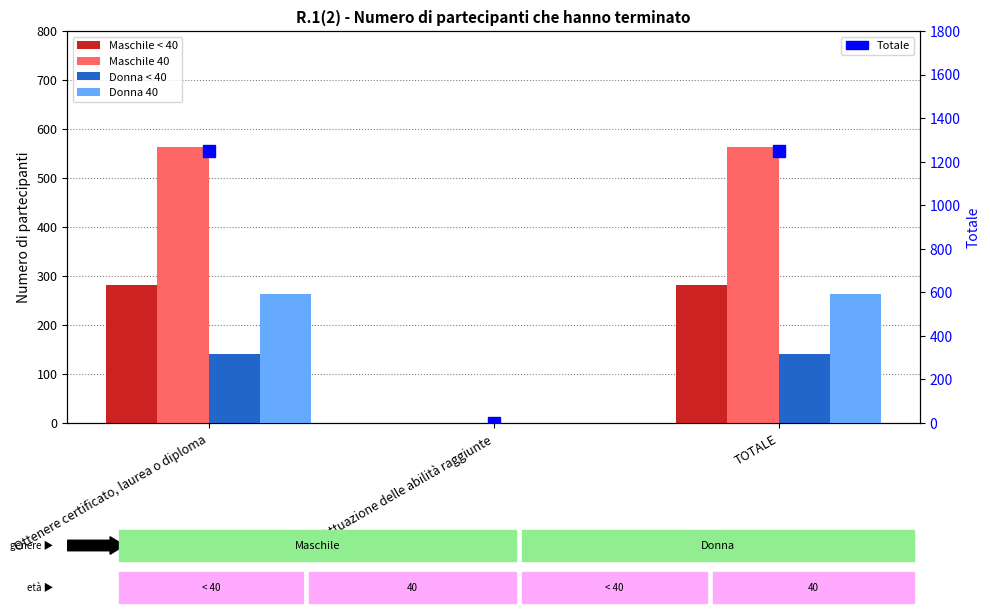

At how many categories does at least one series exceed 942?

2